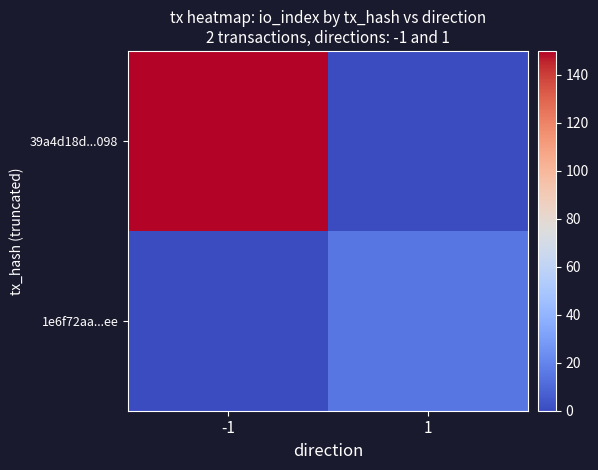

Reading left to right, what are all the values shown in this chart?

39a4d18d...098: -1=150	1=0
1e6f72aa...ee: -1=0	1=15